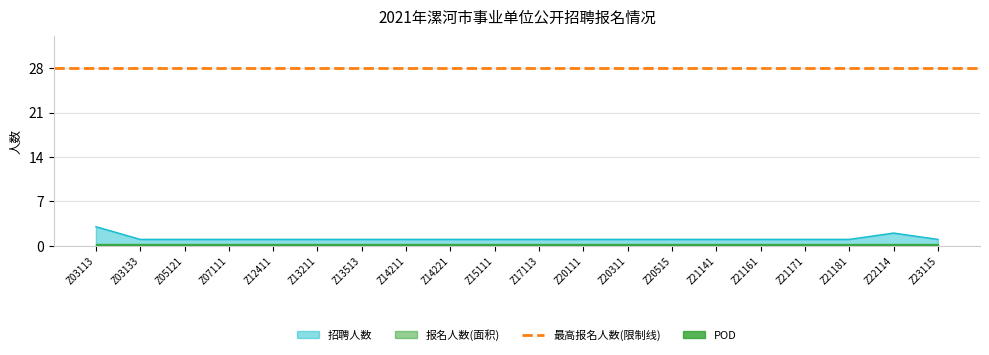

What is the sum of all values?

23